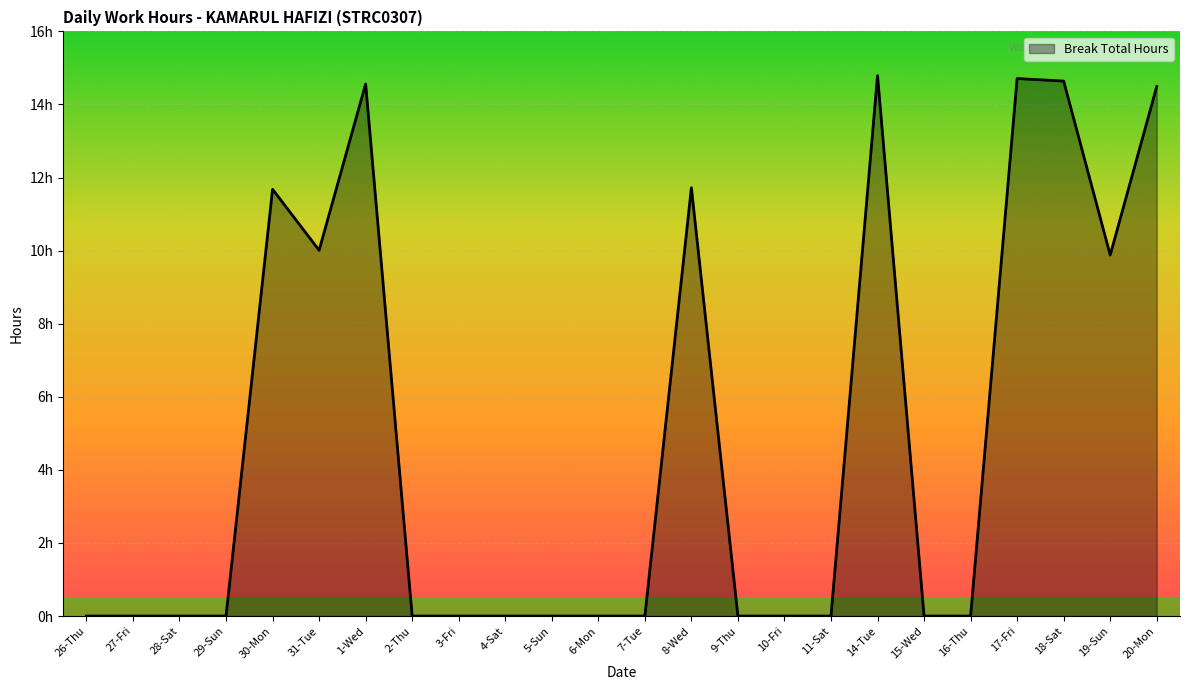

Rank the categories by value from highest to lowest.

14-Tue, 17-Fri, 18-Sat, 1-Wed, 20-Mon, 8-Wed, 30-Mon, 31-Tue, 19-Sun, 26-Thu, 27-Fri, 28-Sat, 29-Sun, 2-Thu, 3-Fri, 4-Sat, 5-Sun, 6-Mon, 7-Tue, 9-Thu, 10-Fri, 11-Sat, 15-Wed, 16-Thu